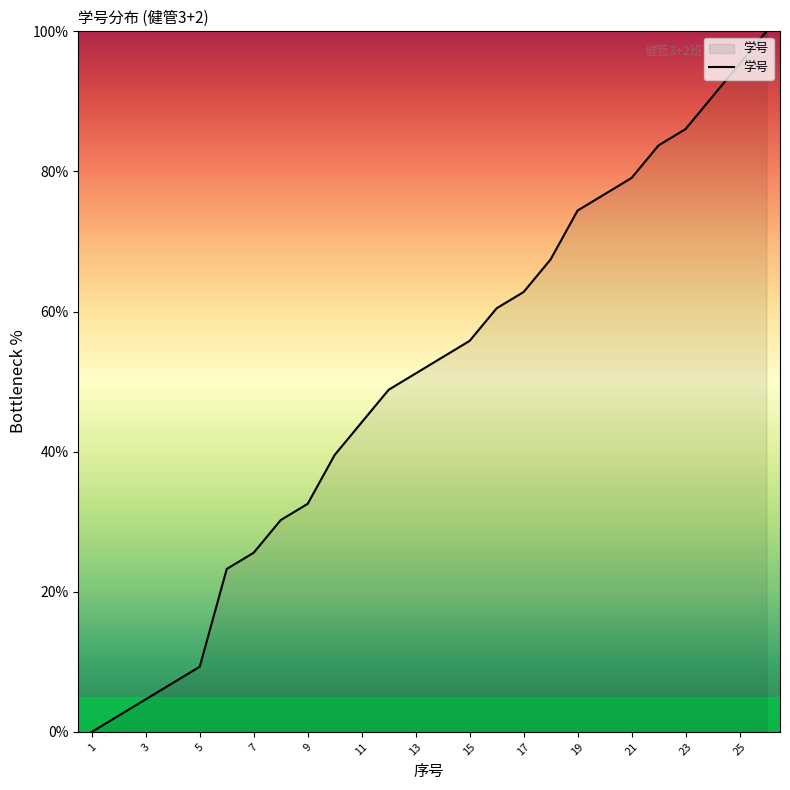

What is the average value?

50.2